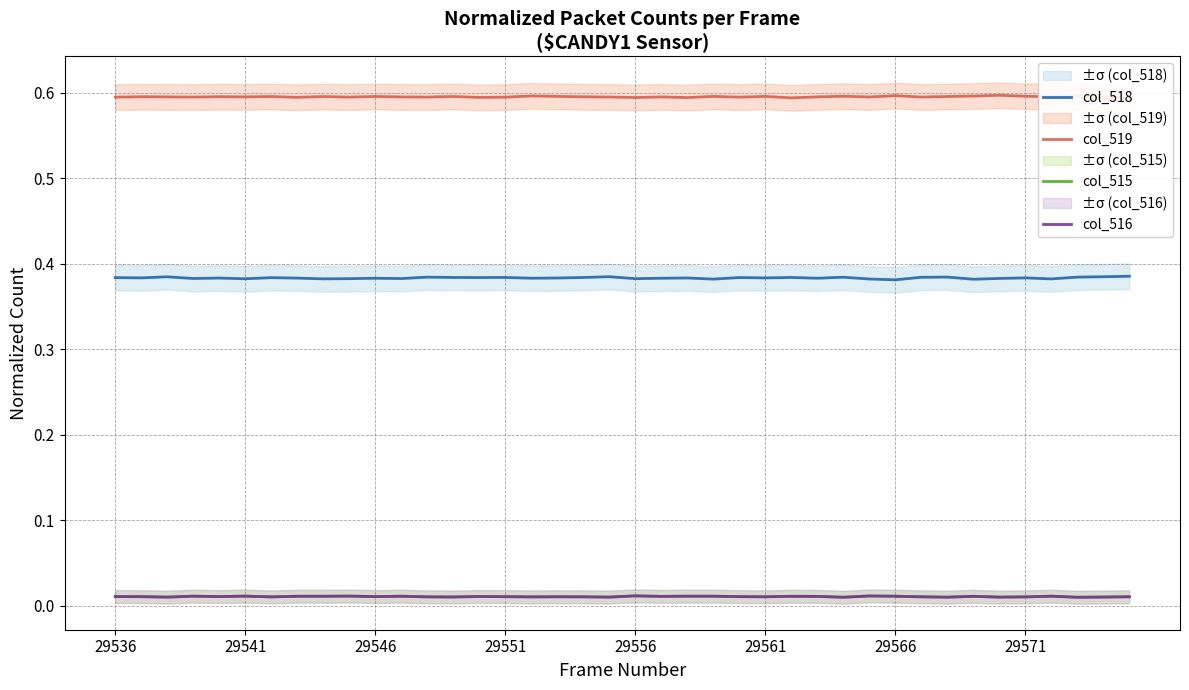

True or false: col_515 and col_518 intersect in this chart.

False